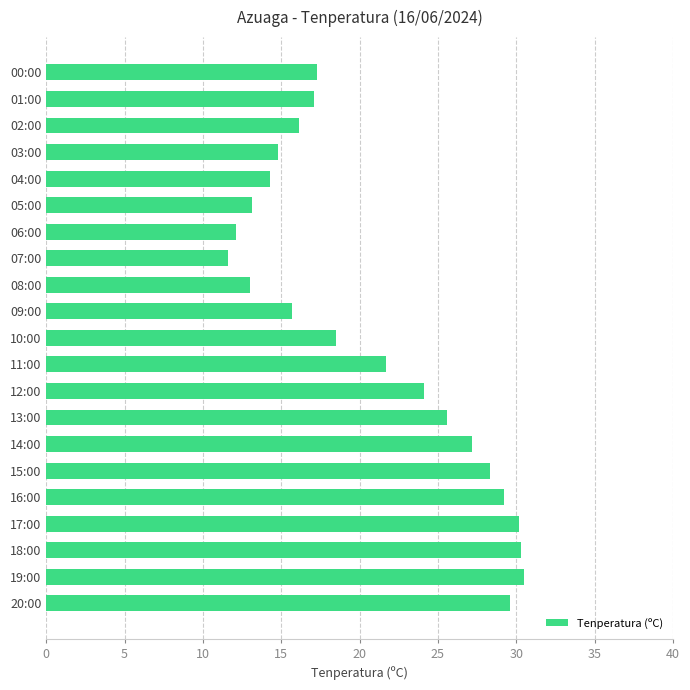

What is the minimum value shown in the chart?

11.6